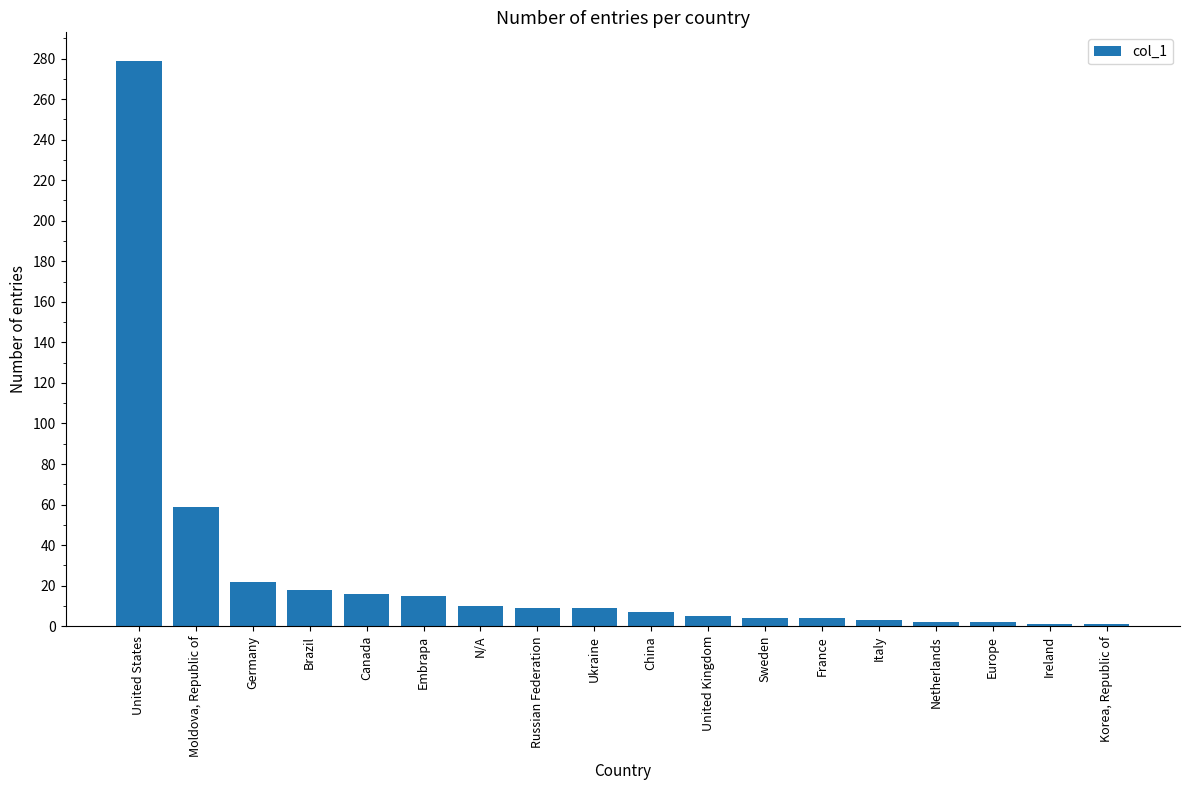

What is the difference between the second highest and minimum values?

58